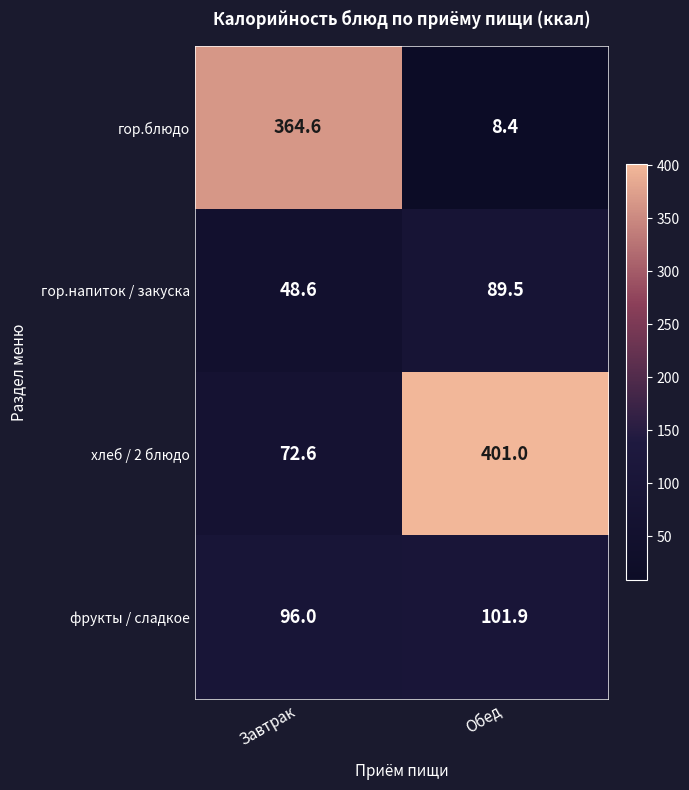

At which label is гор.напиток / закуска closest to 69?

Завтрак